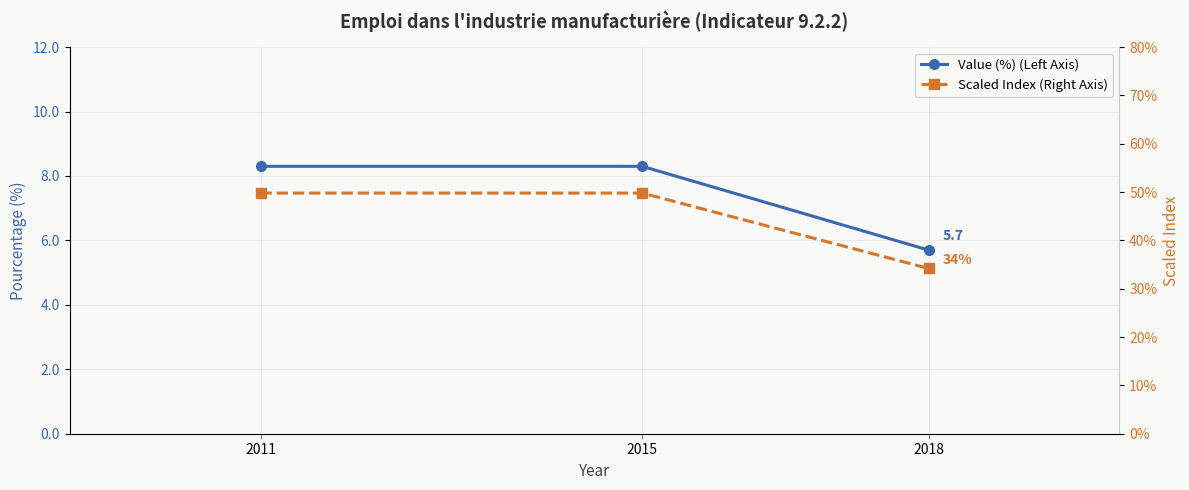

Which series has the largest total across all categories?

Scaled Index (Right Axis)